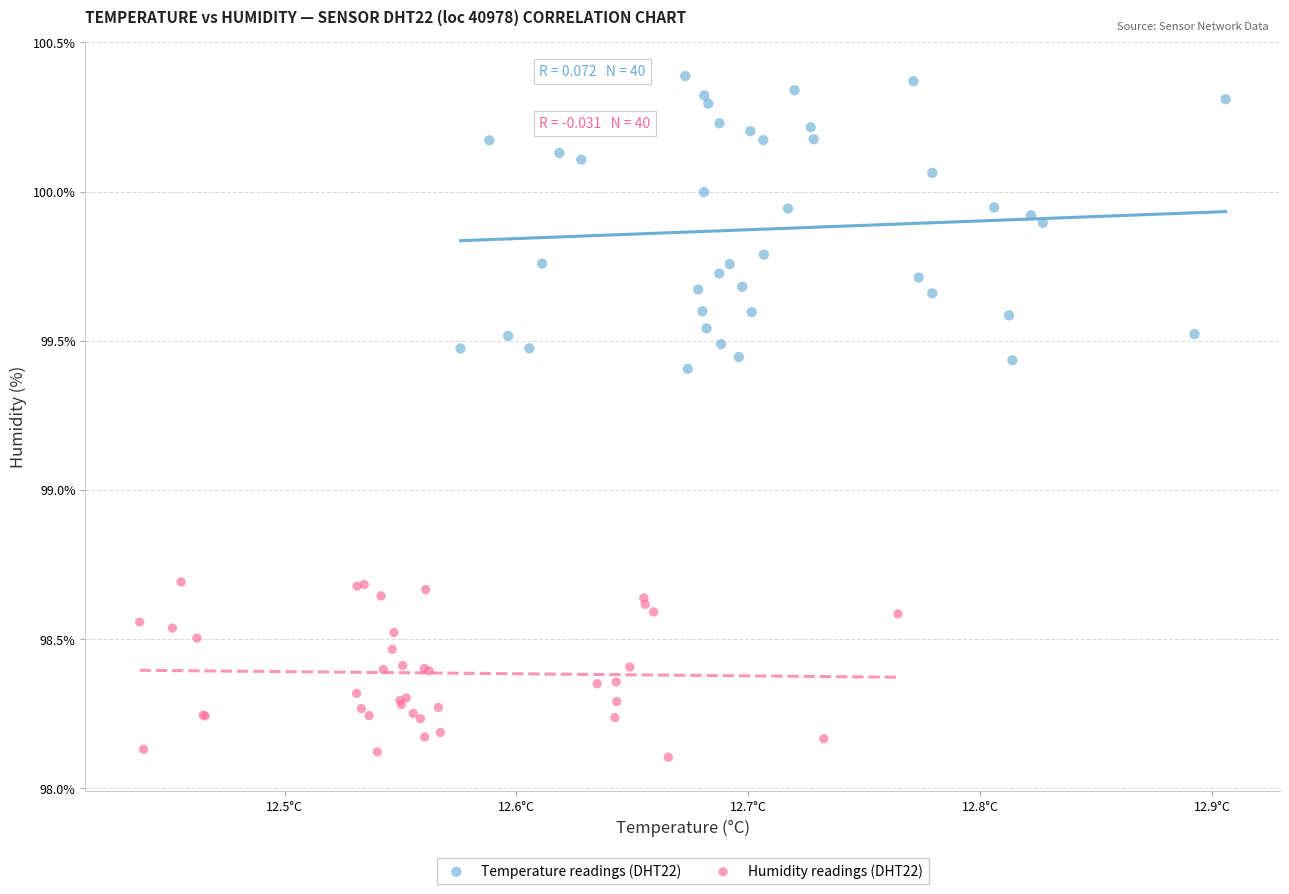

Which series reaches the maximum Y coordinate?

Temperature readings (DHT22)